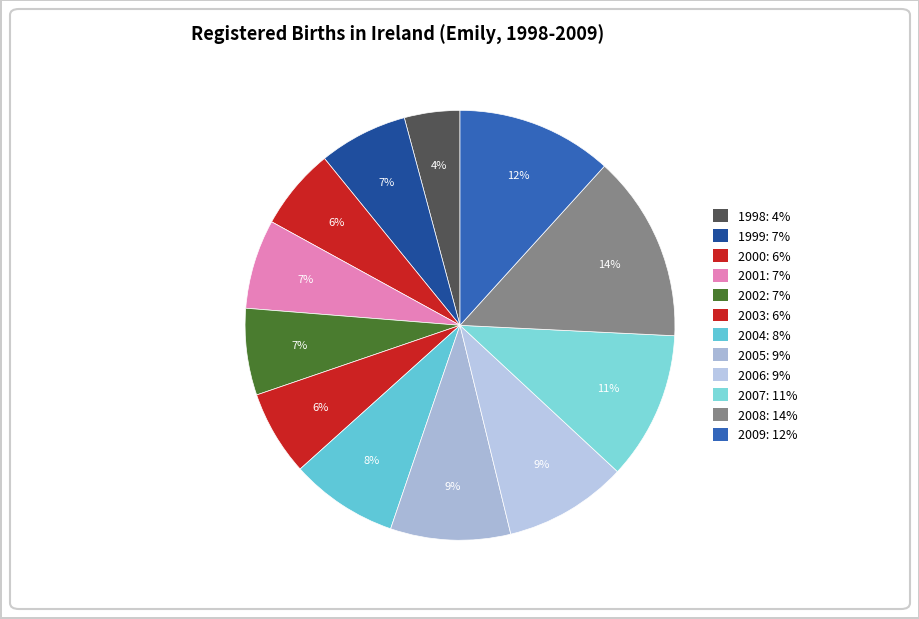

Which slice is the largest?

2008